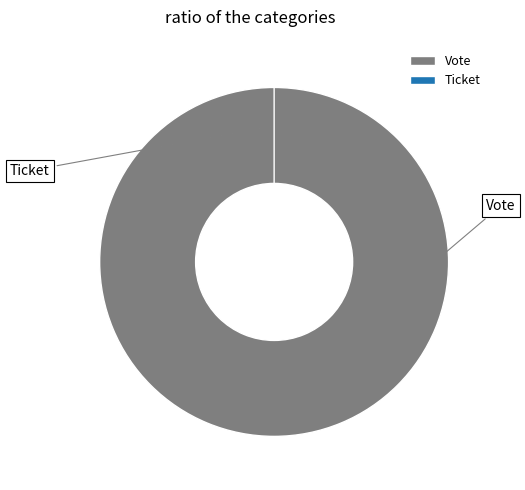

Is the sum of Vote and Ticket greater than half?

Yes